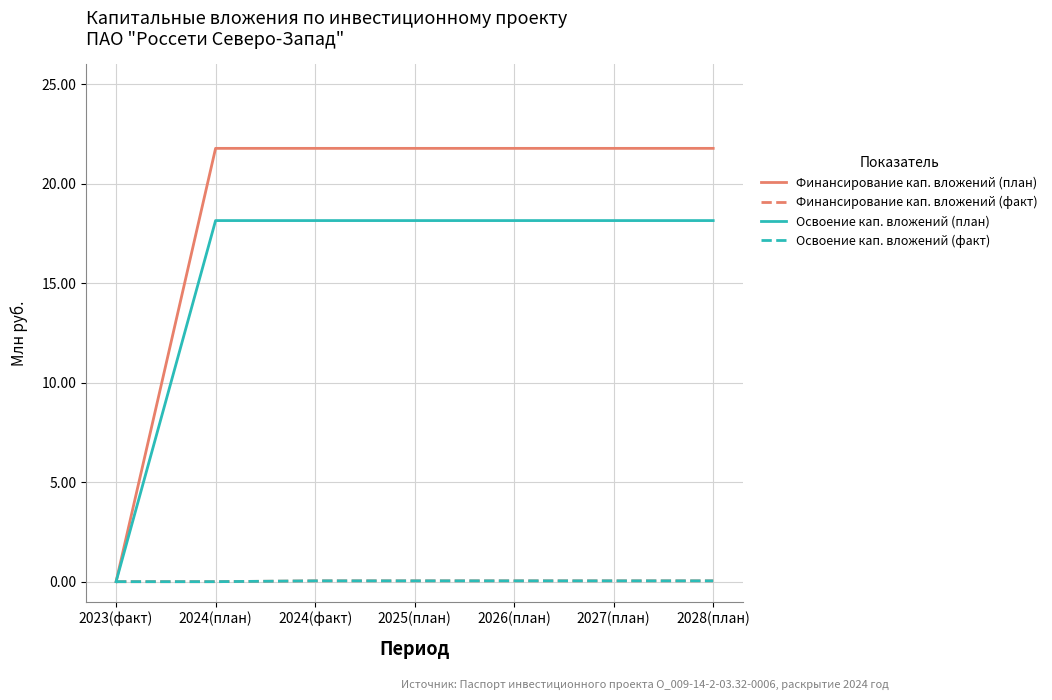

Which has a higher value, 2025(план) or 2028(план)?

2025(план)